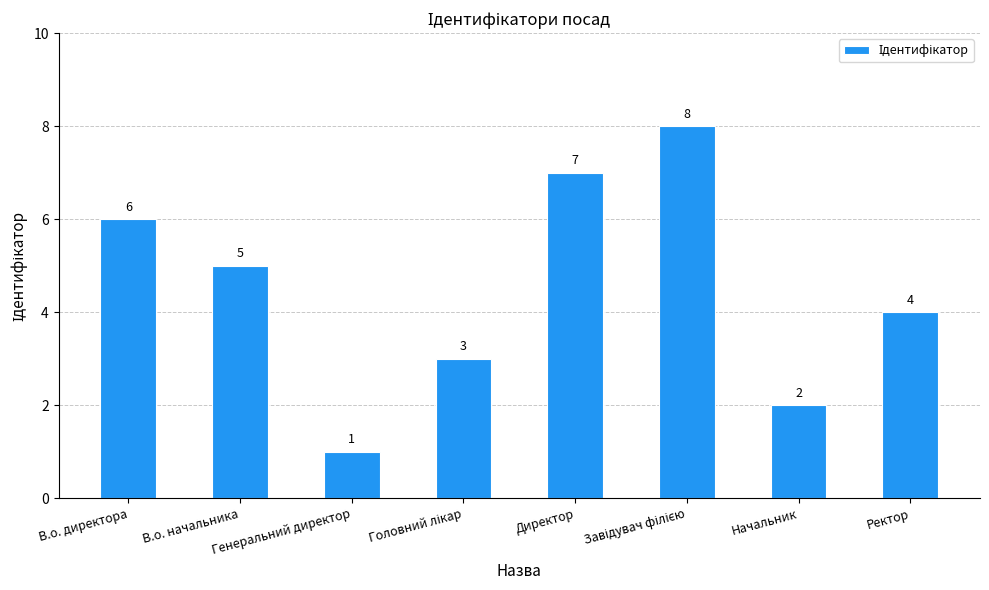

What is the difference between the maximum and second lowest values?

6